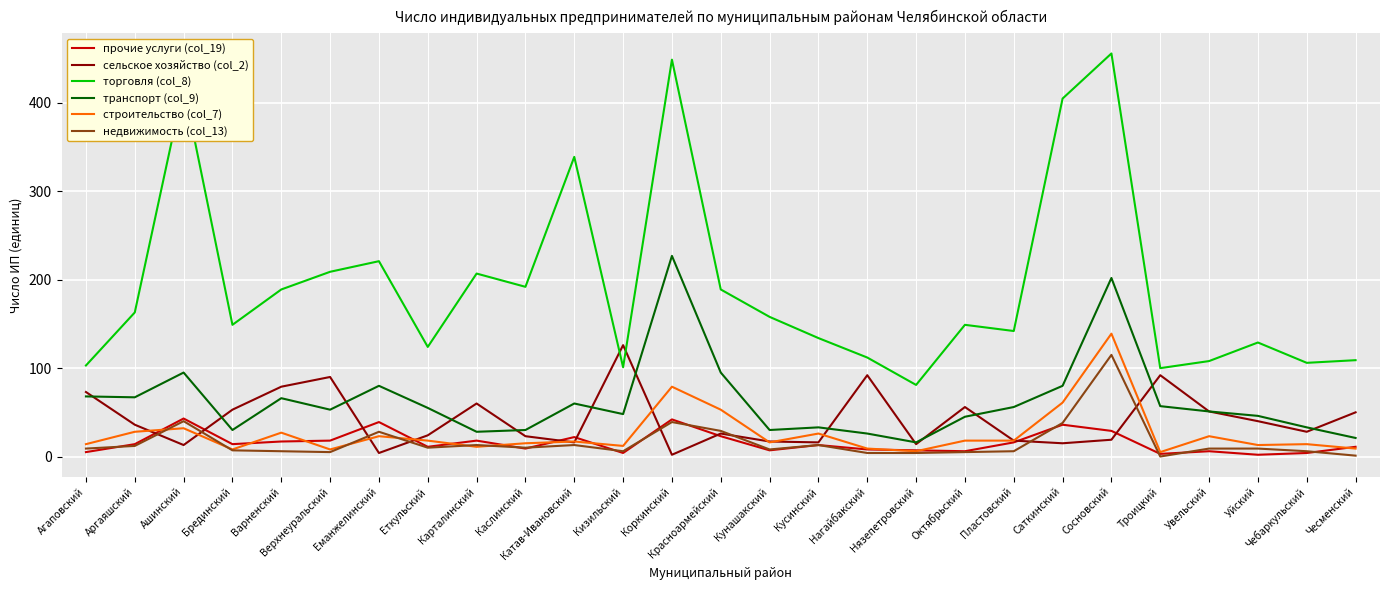

At how many categories does at least one series exceed 177?

11